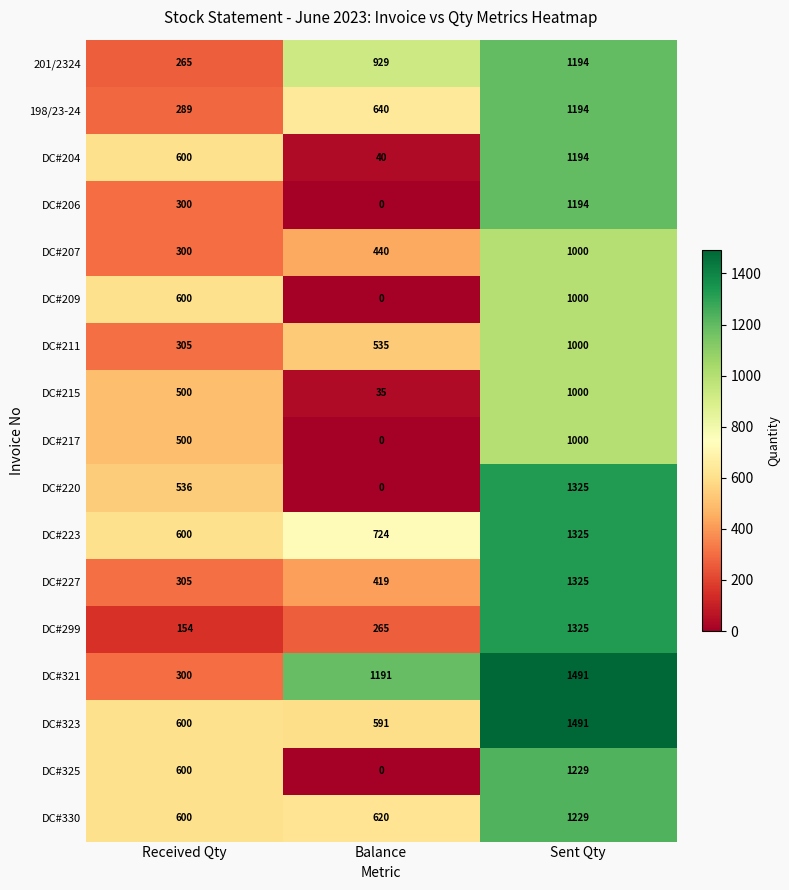

What is the sum of the DC#330 values at Sent Qty and Balance?

1849